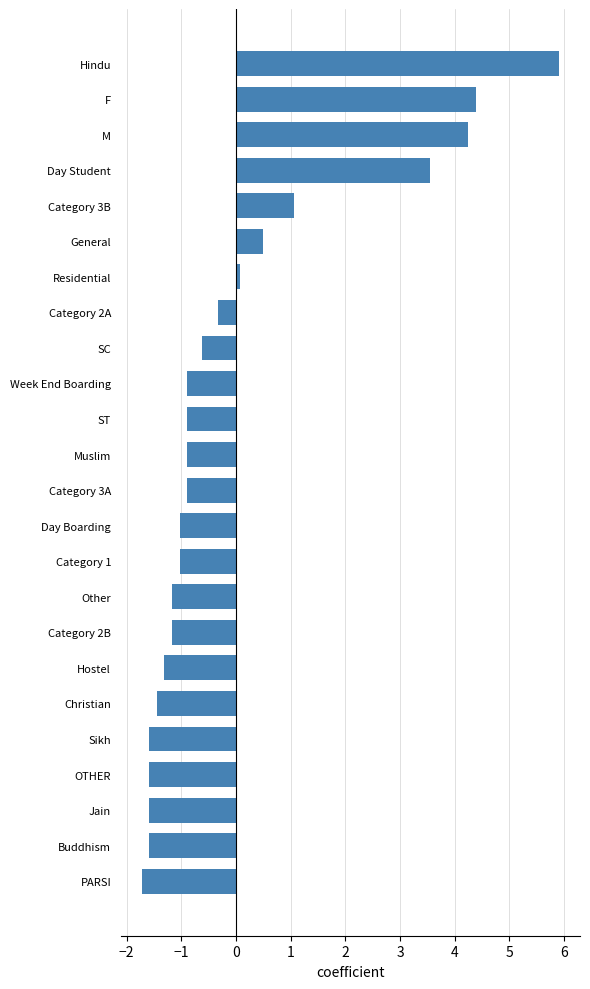

Which label corresponds to the smallest value in the chart?

PARSI